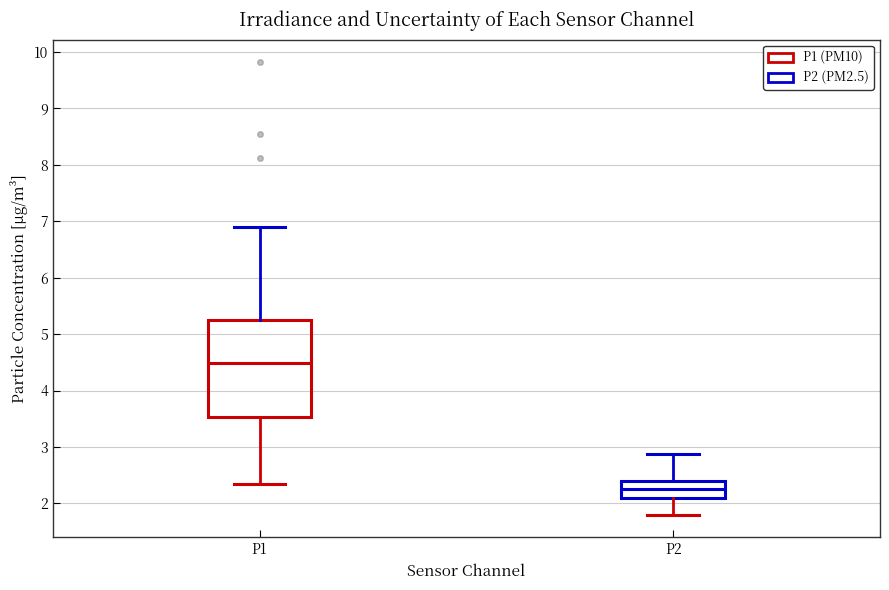

Where is the lower edge of the box for P2 on the y-axis? The values are not printed on the chart, so give them approximately, as read against the axis.

2.1